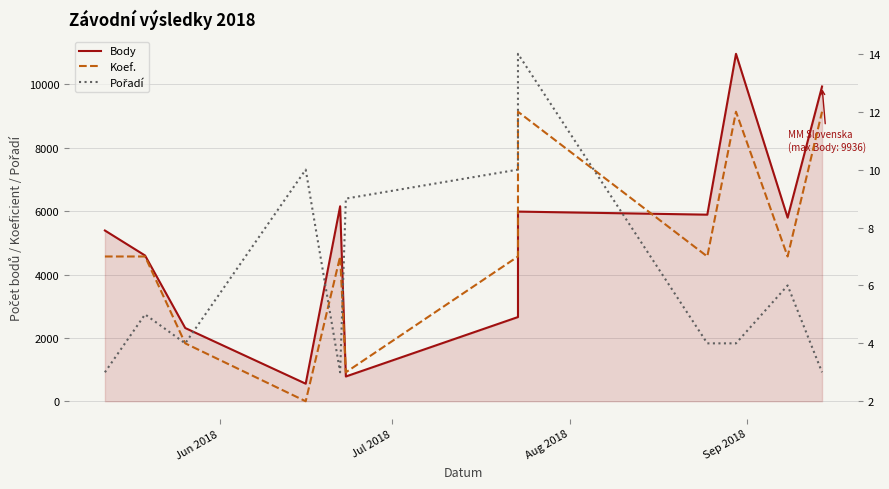

True or false: Body has more than 1 interior local peaks.

True